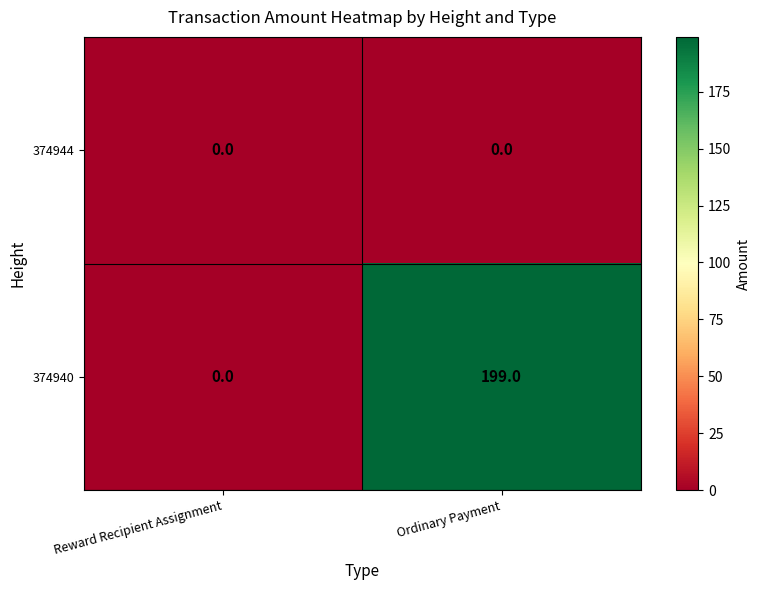

At which category is the sum across all series the highest?

Ordinary Payment